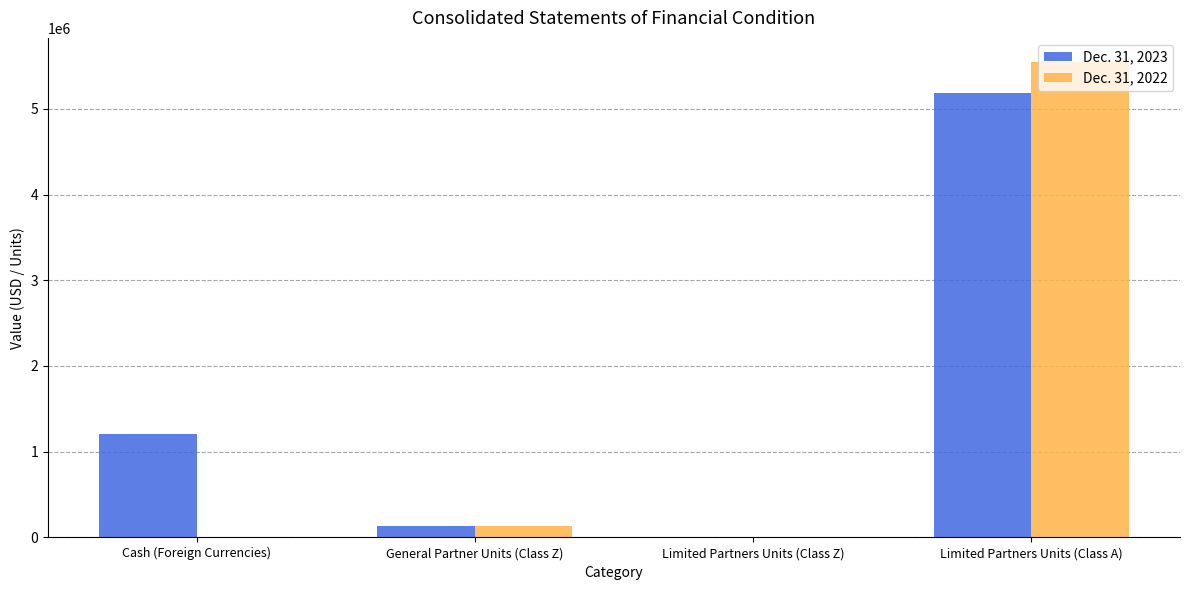

Where is Dec. 31, 2023 nearest to the value 2597217?

Cash (Foreign Currencies)